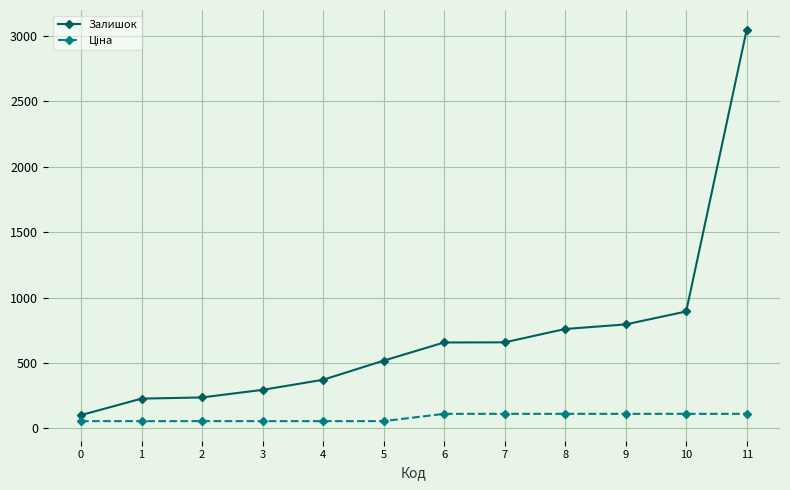

Where is Залишок nearest to the value 1575?

10